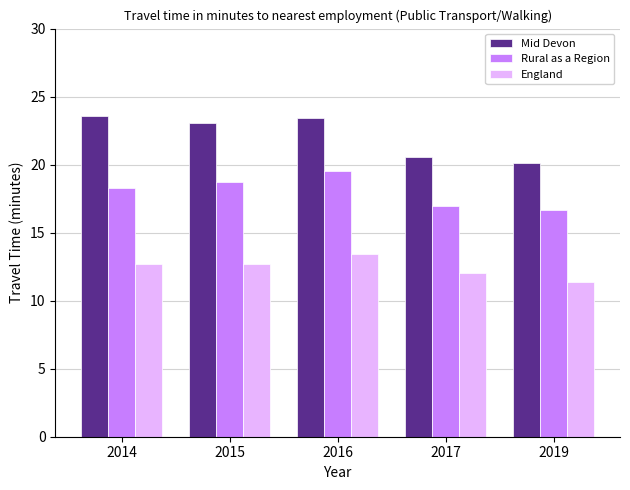

List the series in order of their peak value, highest first.

Mid Devon, Rural as a Region, England